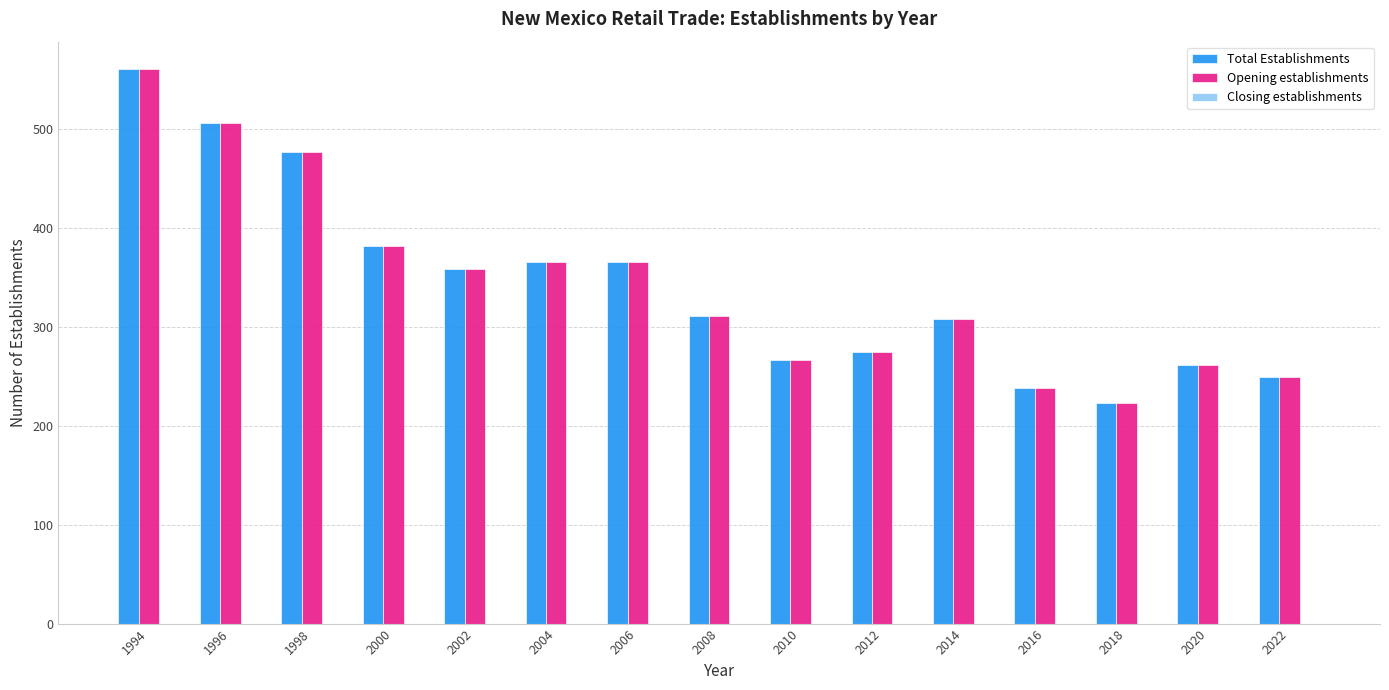

What value does the Total Establishments series have at 2022, to the nearest 5?

250